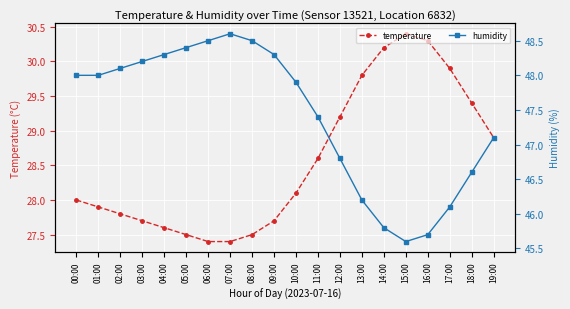

How many values in the temperature series are below 28?

9